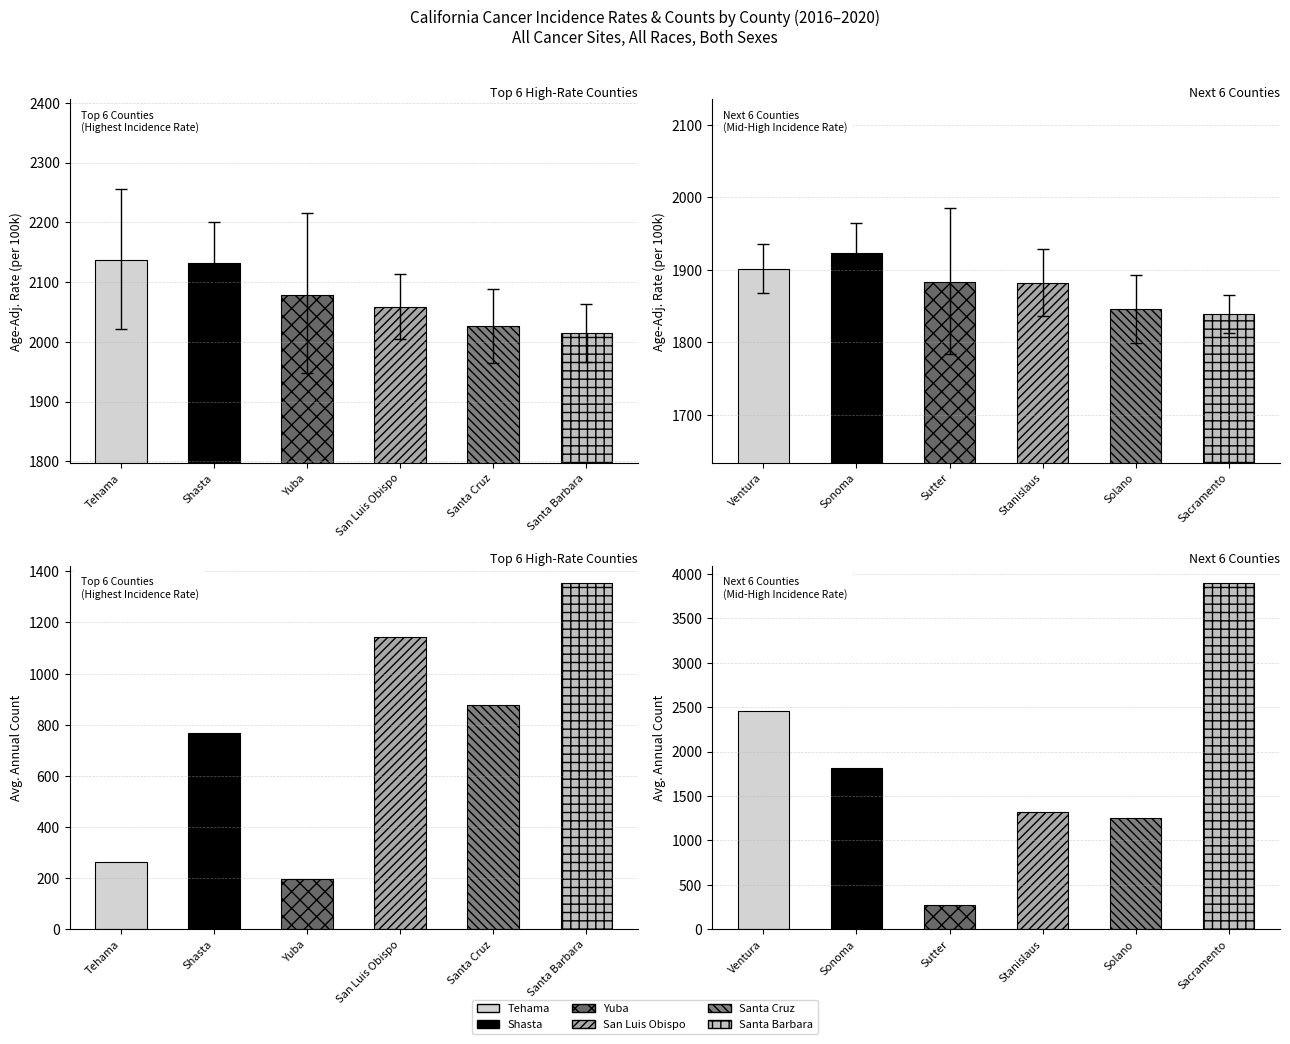

What is the difference between the highest and lowest values at Tehama County?

121.4